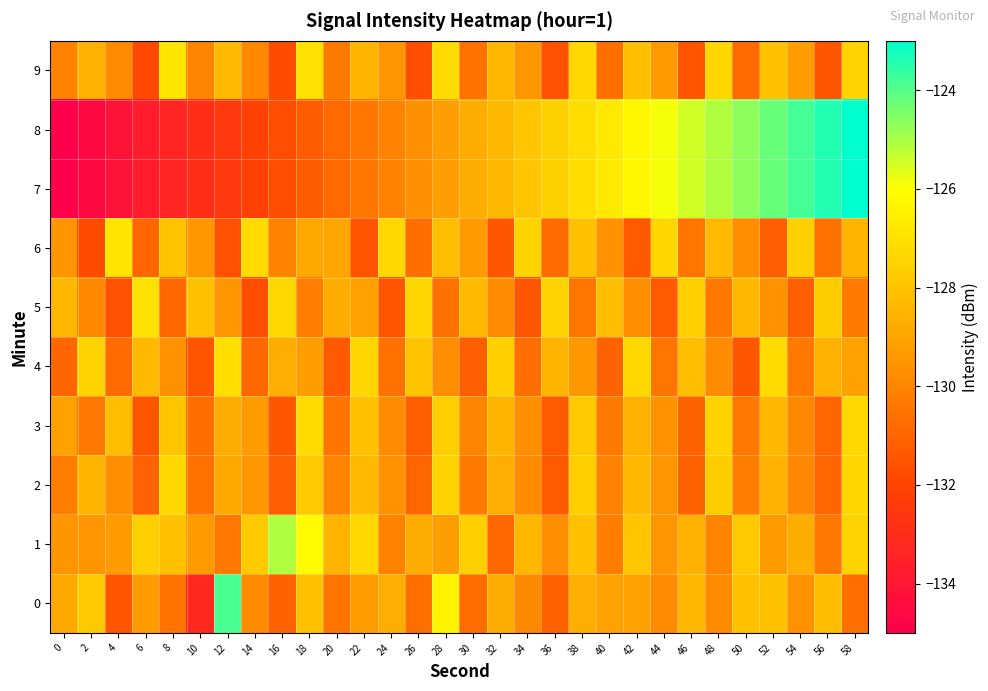

What is the total value across all series at 58?

-1274.3